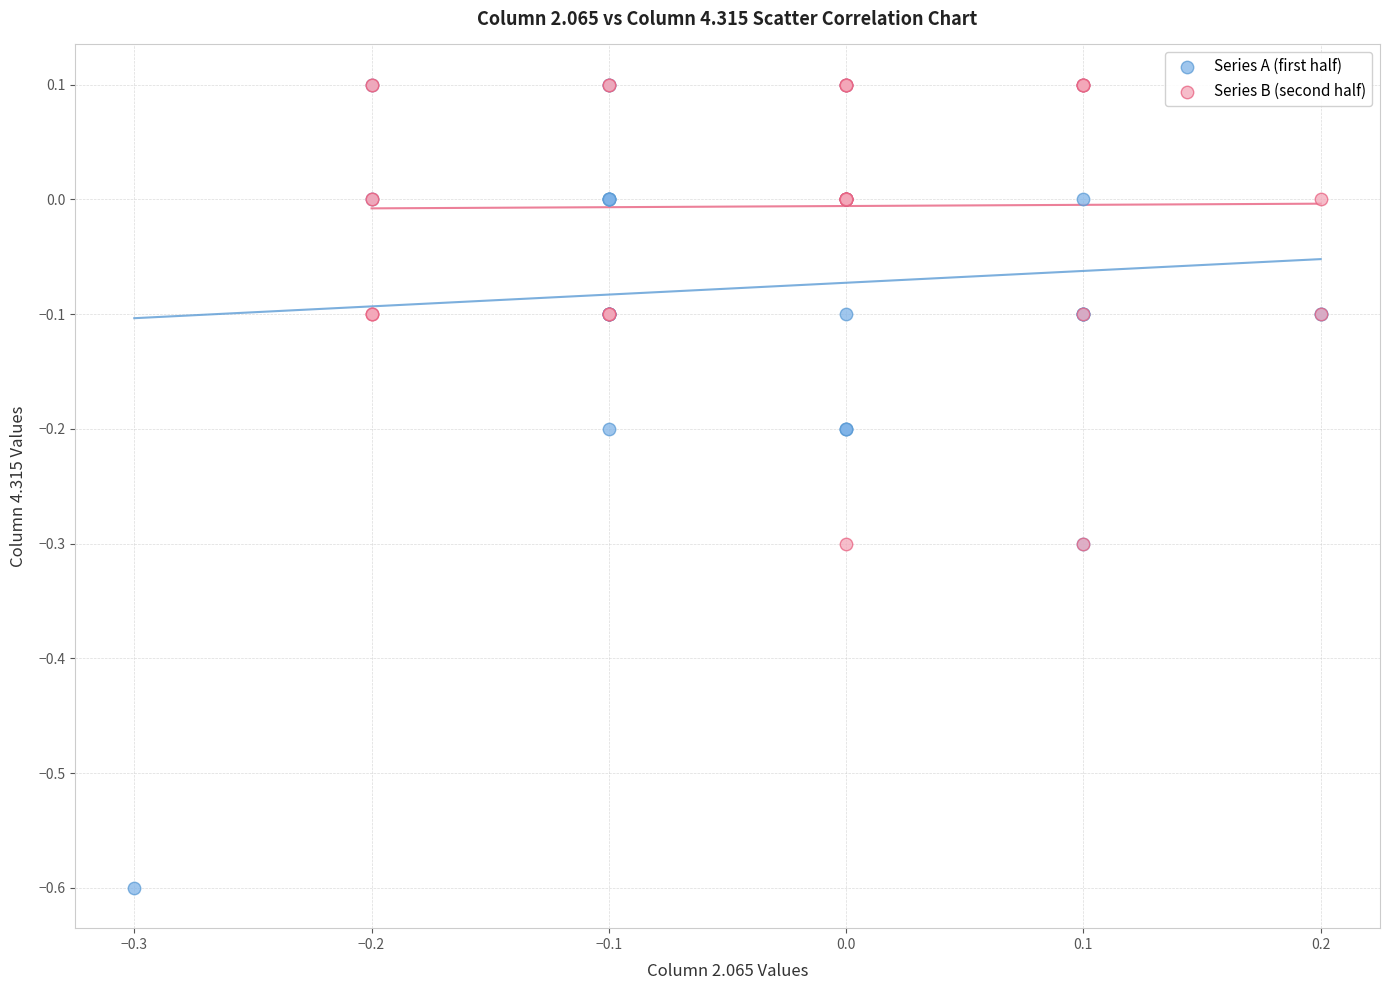

Which series has the largest Y range (max minus min)?

Series A (first half)